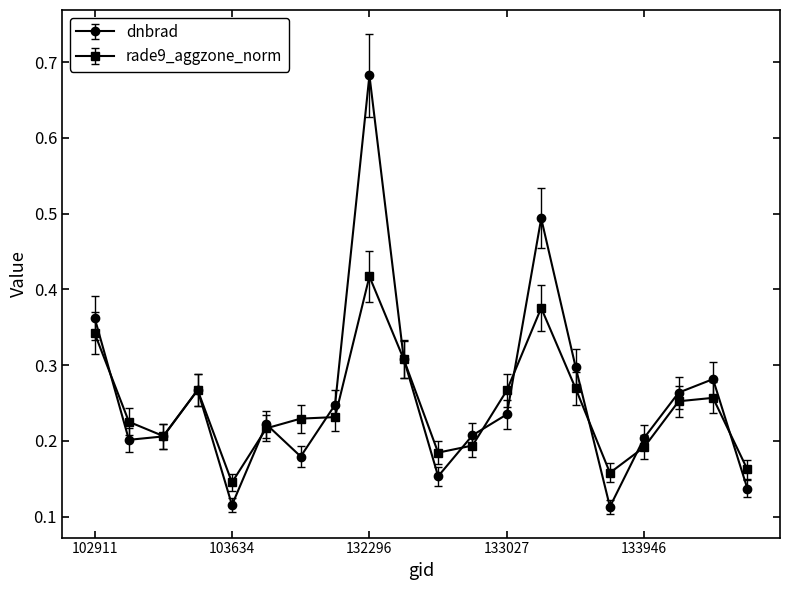

How many lines are shown in the chart?

2